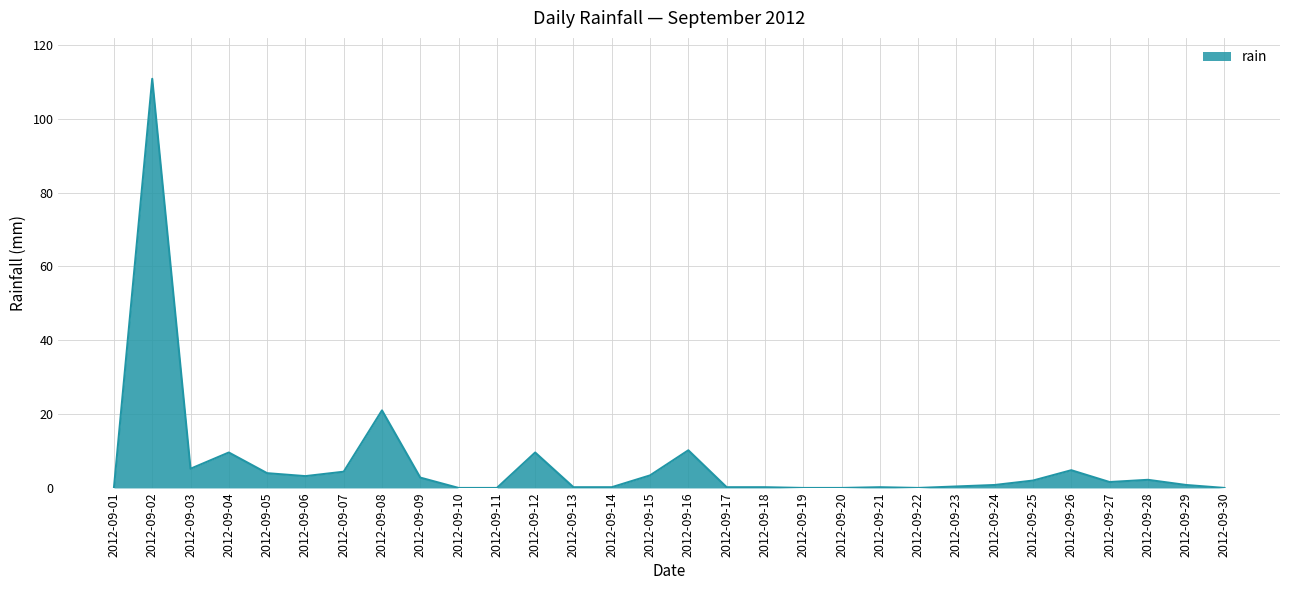

True or false: the data shows 9.6 at 2012-09-12.

True